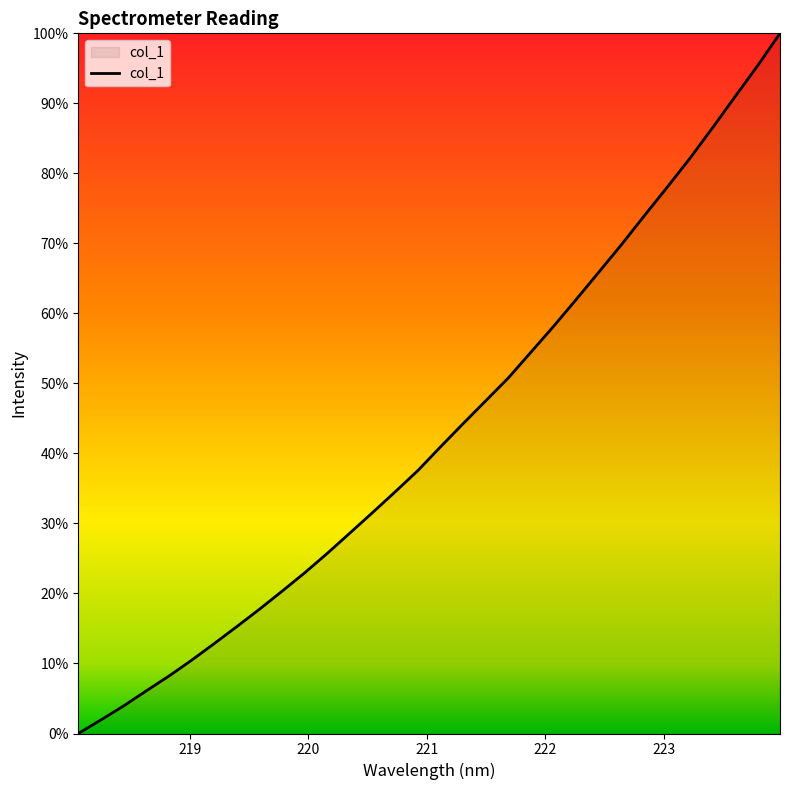

Where does the data first go above 4189?

221.1174